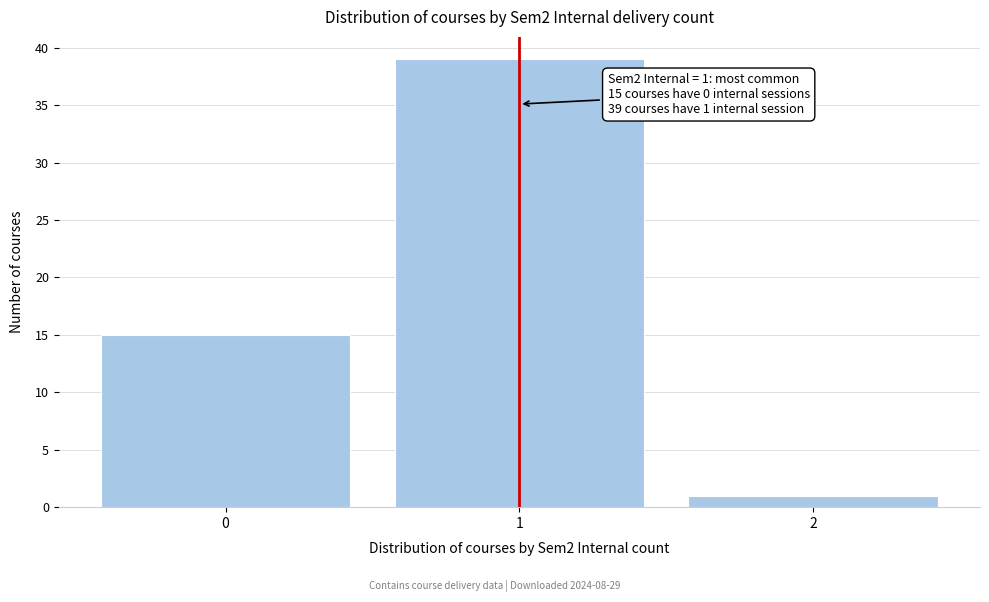

Reading left to right, transcribe all the data shown in this chart.

15	39	1